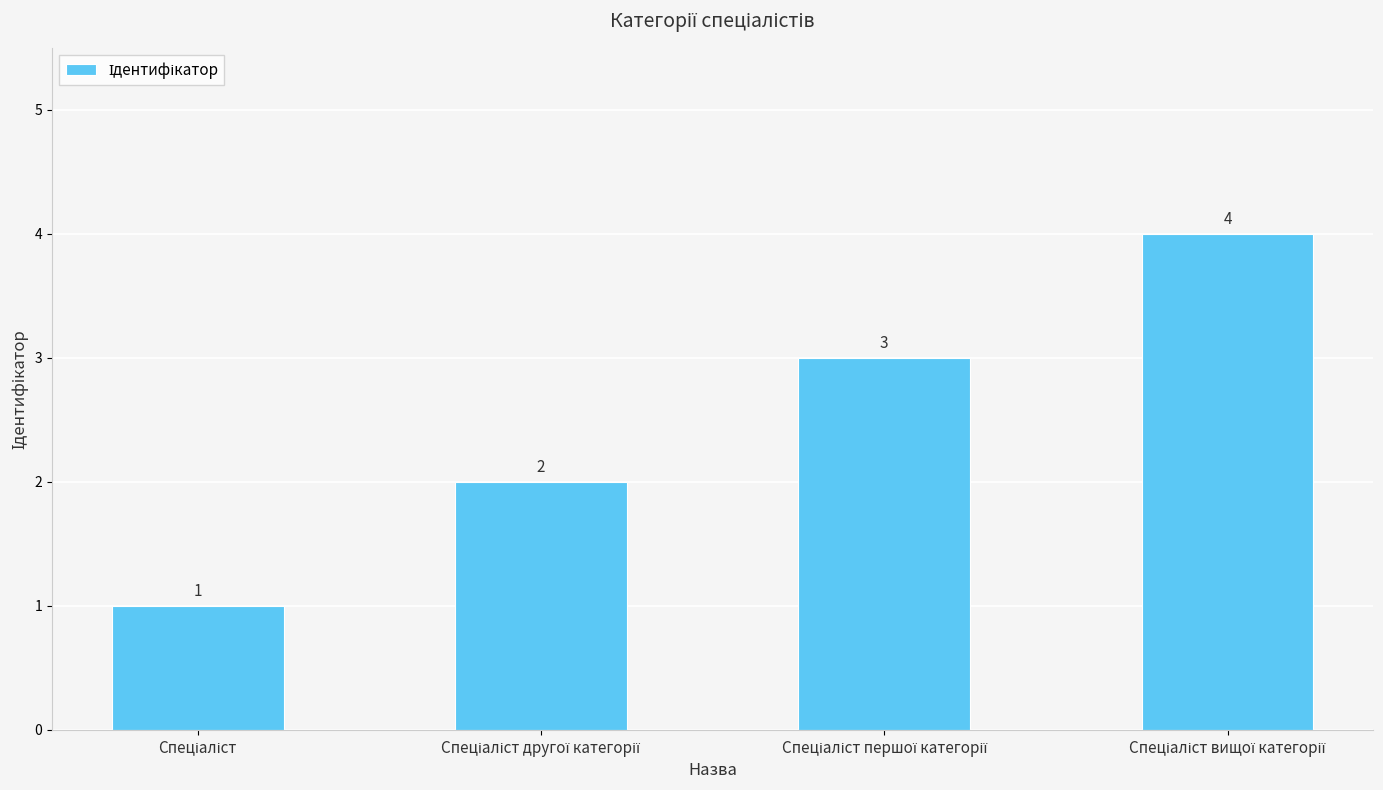

What is the value of the 4th bar from the left?

4